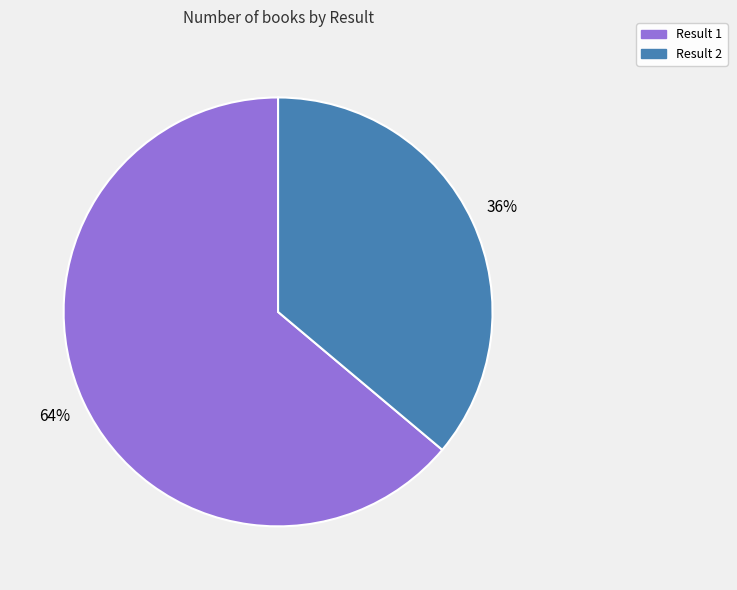

To the nearest percent, what percentage of the pie is Result 1?

64%